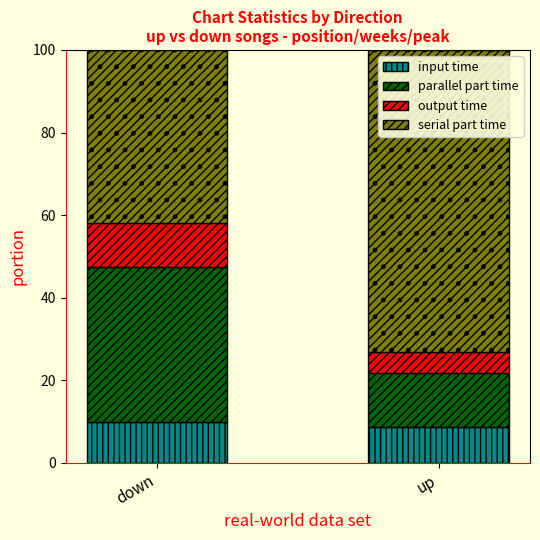

Does the chart contain stacked bars?

Yes